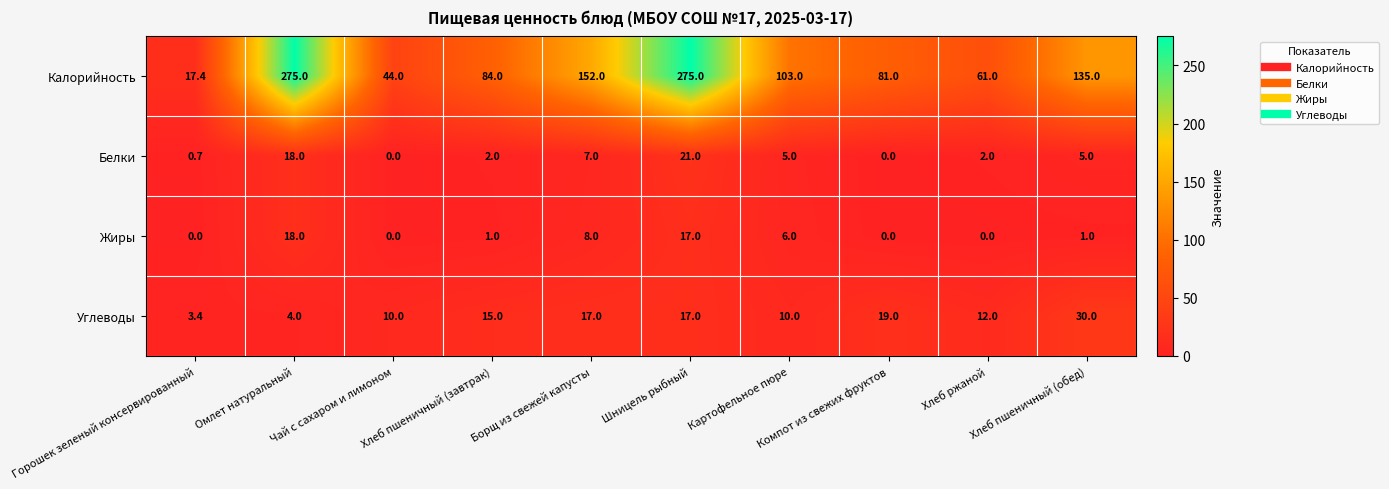

How many positive values does the Жиры series have?

6